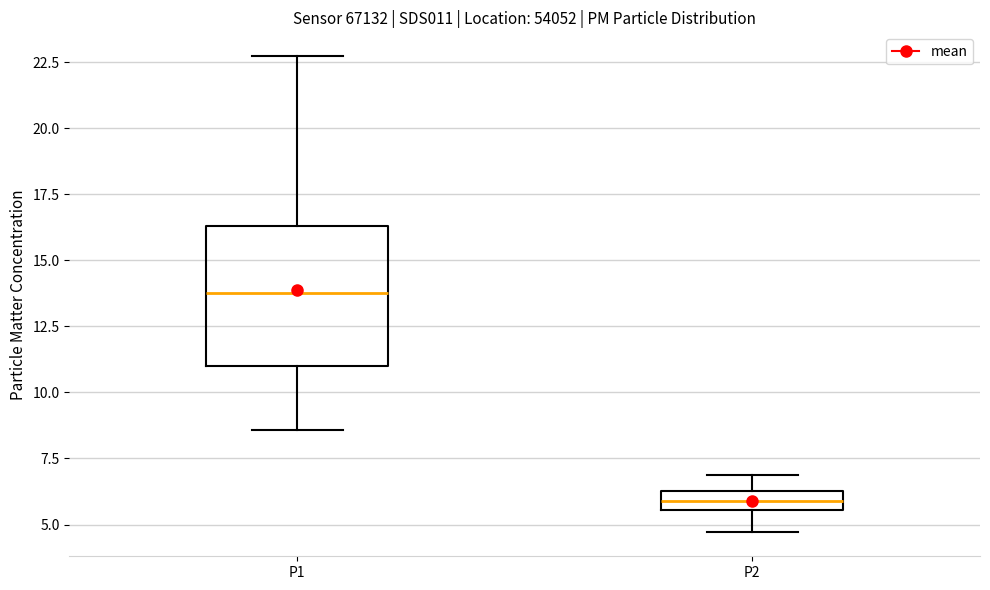

Where is the upper edge of the box for P2 on the y-axis? The values are not printed on the chart, so give them approximately, as read against the axis.

6.5